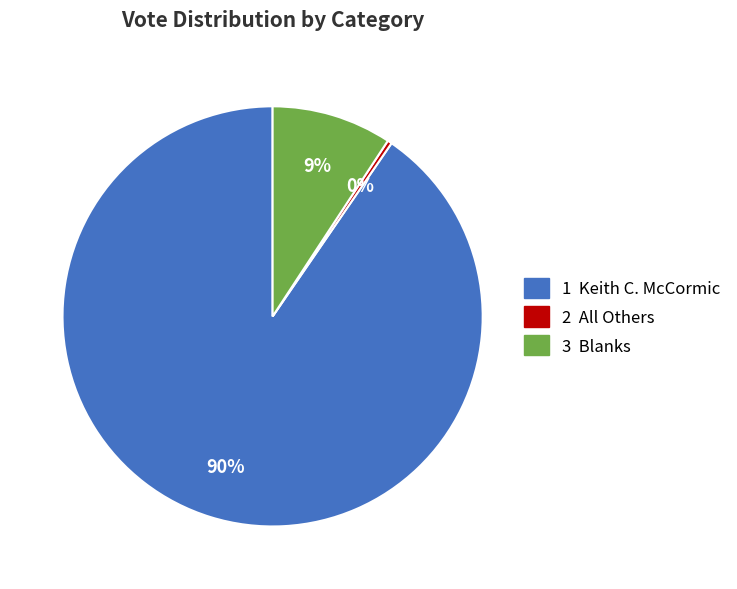

Count the number of slices in the pie.

3